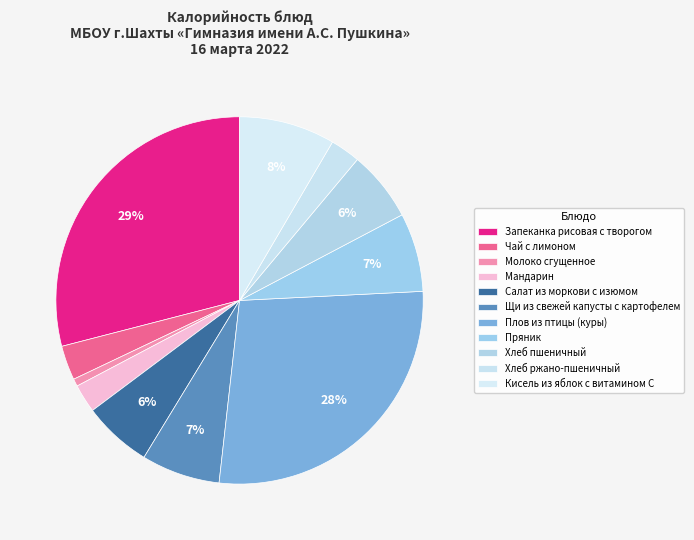

Count the number of slices in the pie.

11